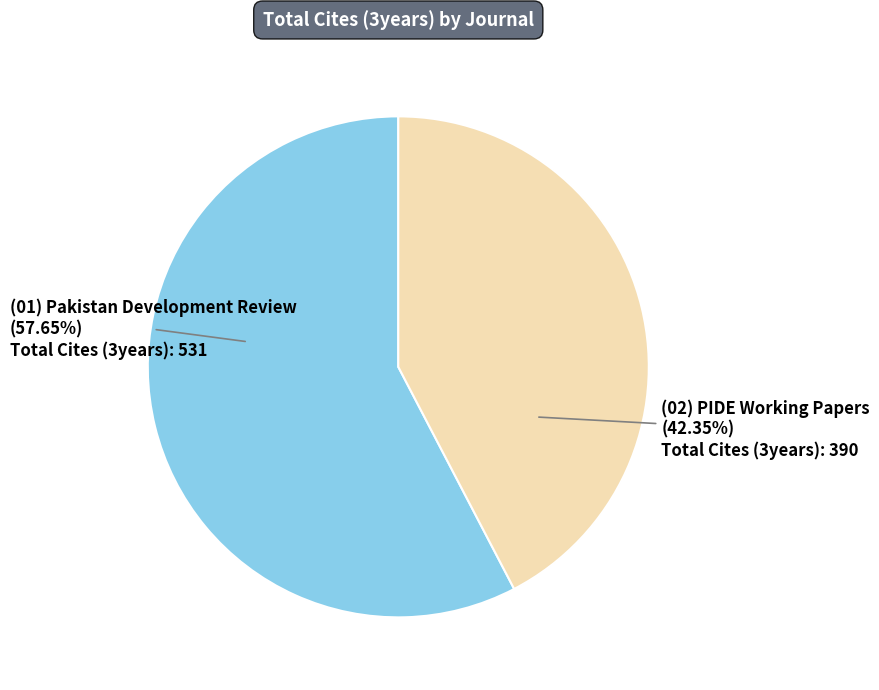

Is there a majority slice in this chart?

Yes